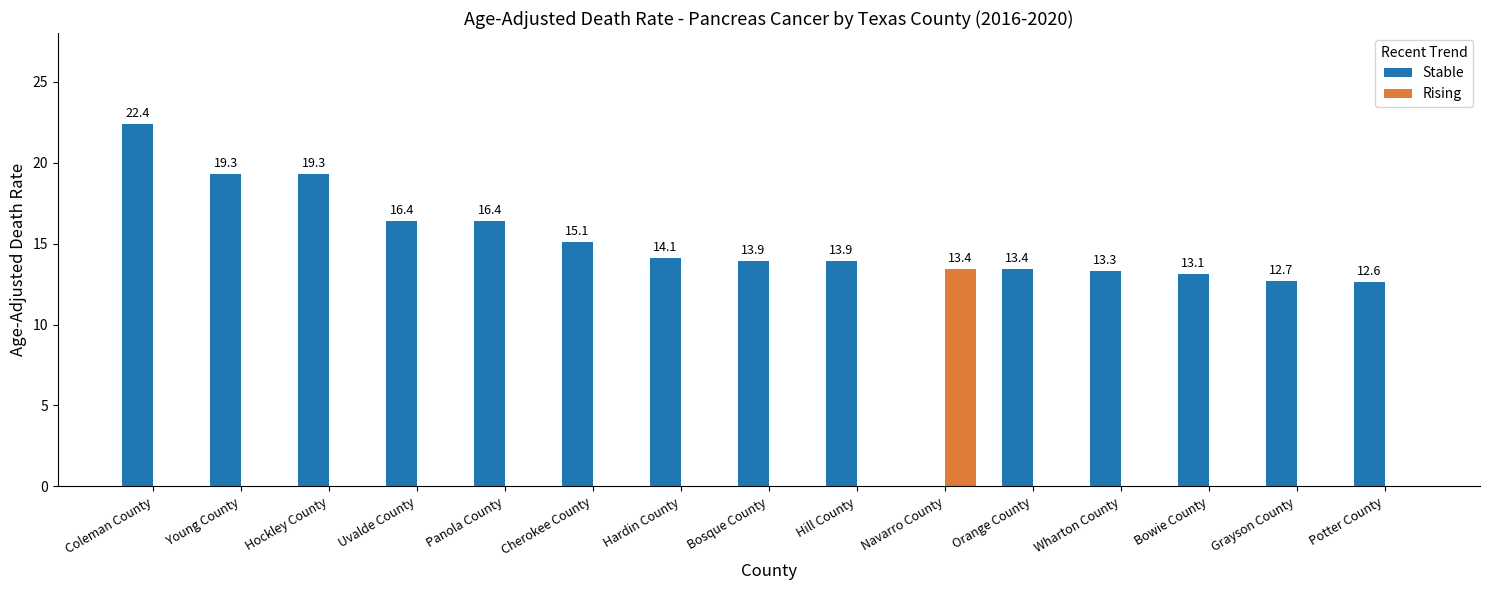

Which series changed the most between Cherokee County and Wharton County?

Stable